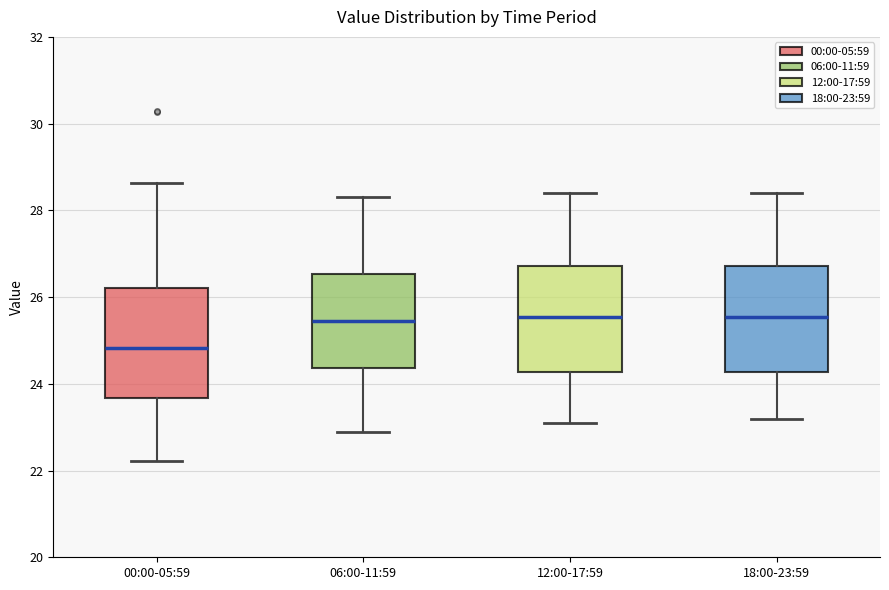

Reading left to right, transcribe this box plot: for each box, give where its median line is, the range the box spans, and where its two whiskers end, as read against the y-axis. The values are not printed on the chart, so give them approximately, as read against the axis.

00:00-05:59: median 24.8, box 23.6 to 26.2, whiskers 22.2 to 28.6
06:00-11:59: median 25.4, box 24.4 to 26.6, whiskers 23.0 to 28.4
12:00-17:59: median 25.6, box 24.2 to 26.8, whiskers 23.2 to 28.4
18:00-23:59: median 25.6, box 24.2 to 26.8, whiskers 23.2 to 28.4